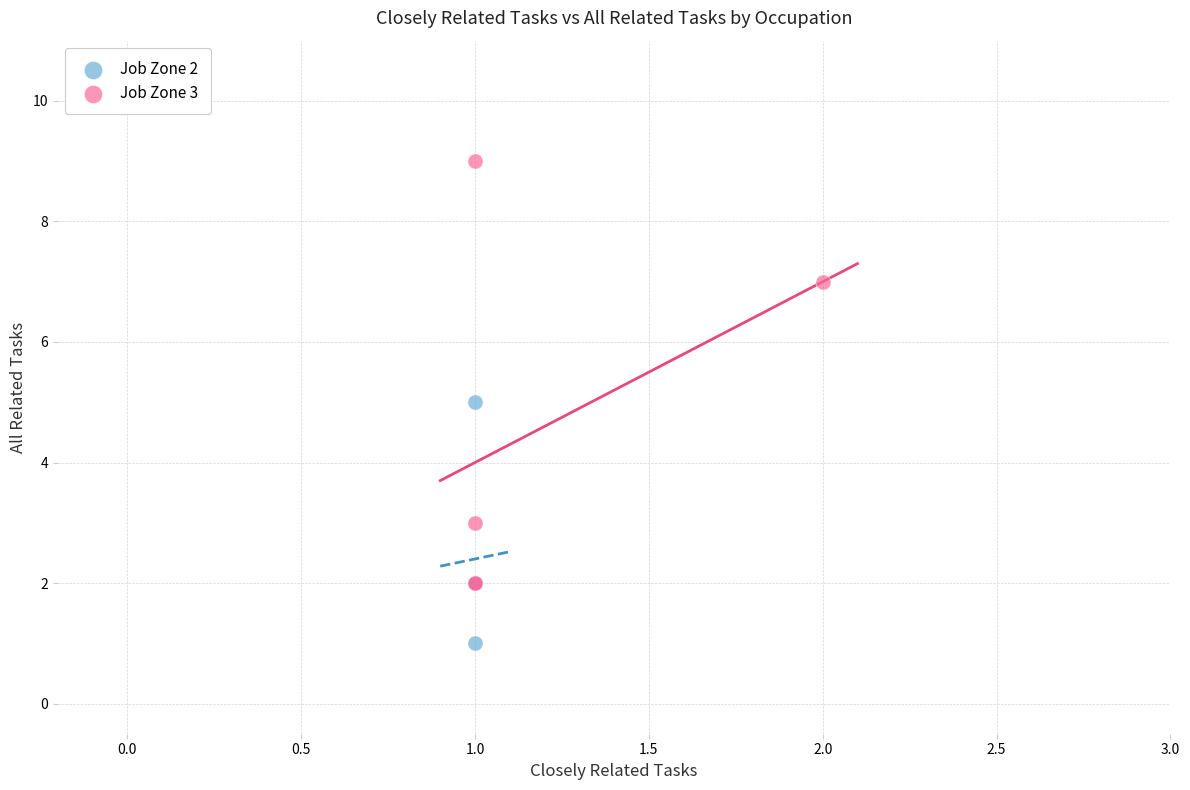

Which series reaches the maximum Y coordinate?

Job Zone 3